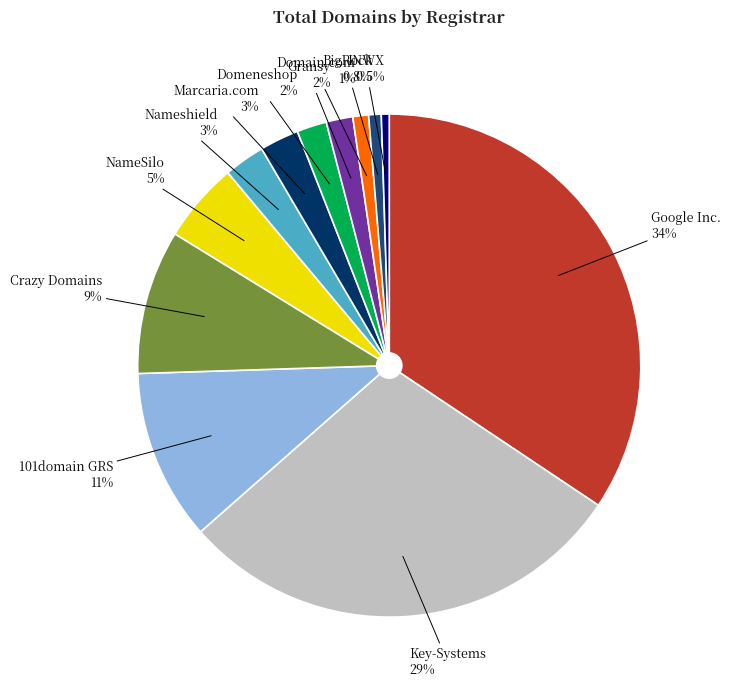

What portion of the pie excludes Nameshield?

97.4%